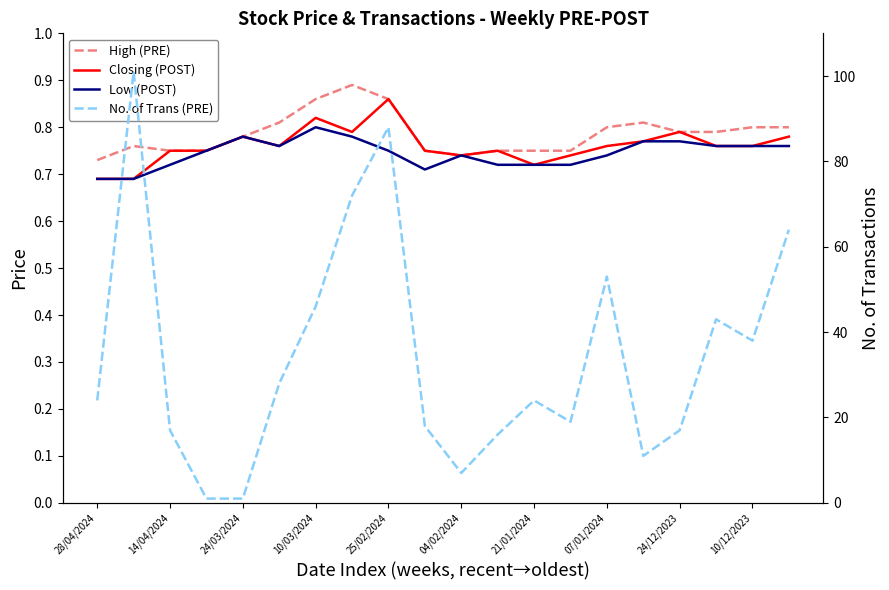

What is the lowest value of the No. of Trans (PRE) series?

1.0